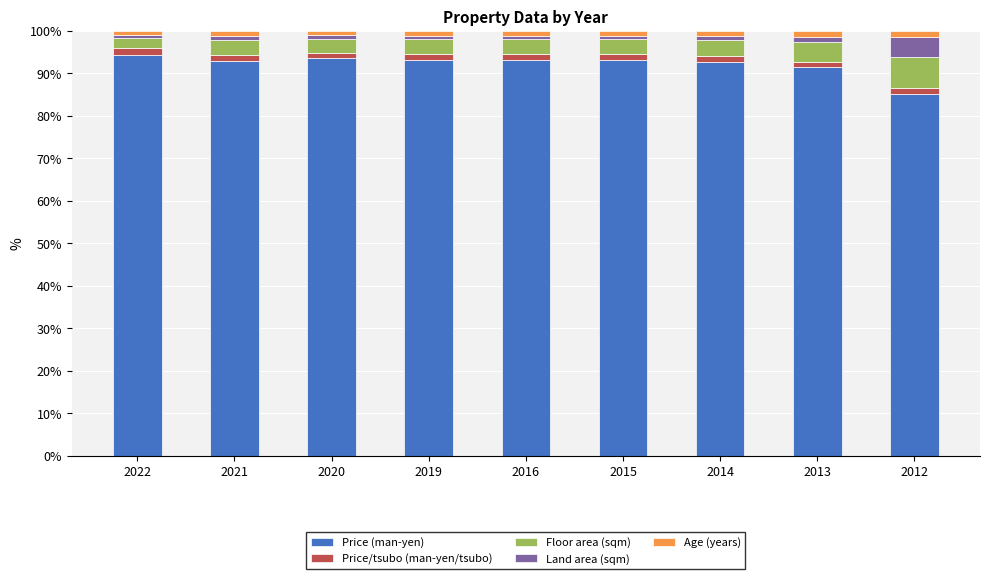

The Price (man-yen) series shows 52.1 at 2013. True or false?

False